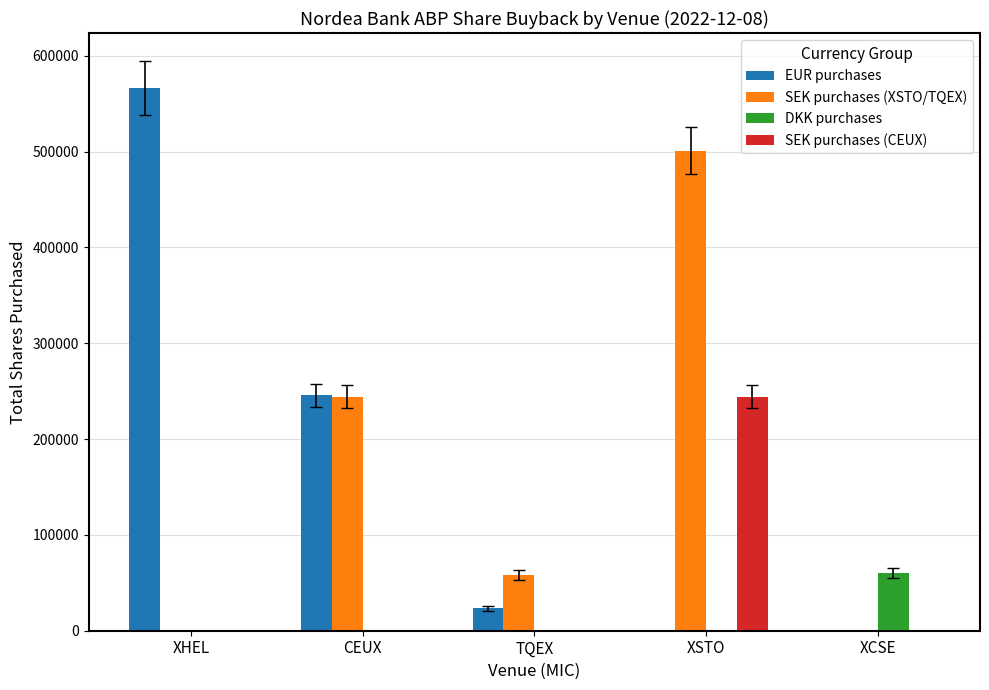

What is the total value across all series at XSTO?

745486